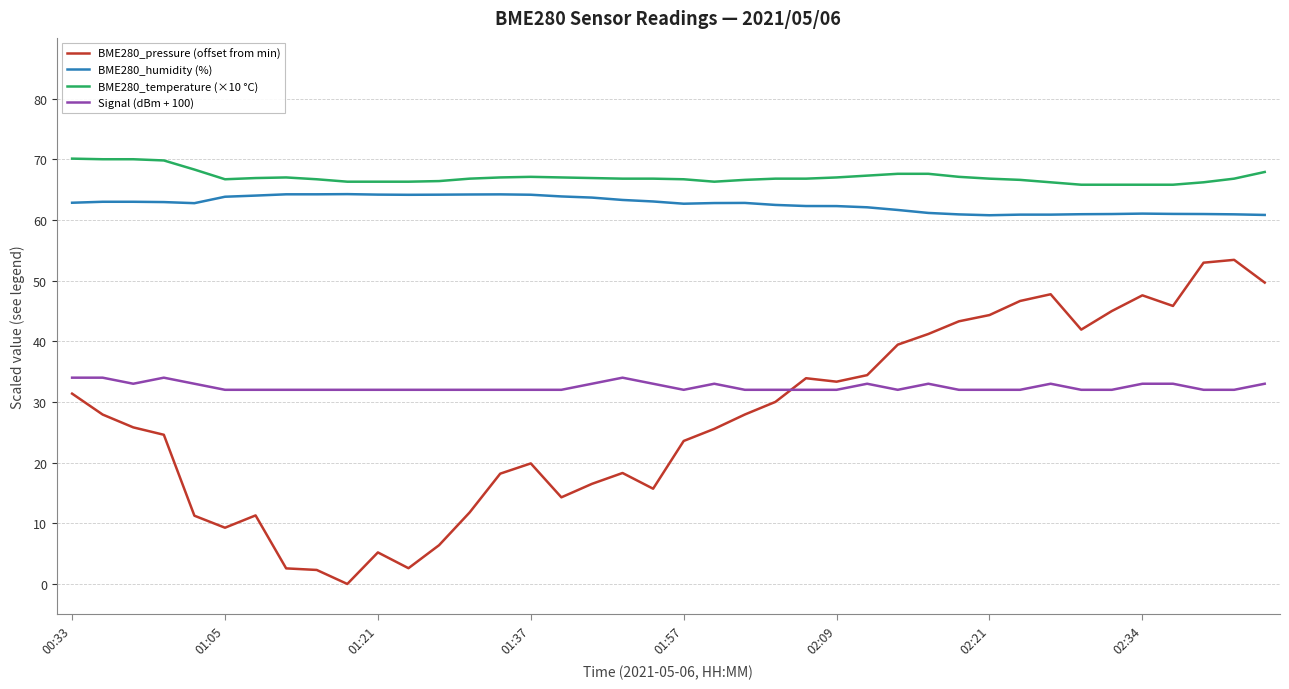

What is the difference between the maximum and minimum values in the Signal (dBm + 100) series?

2.0